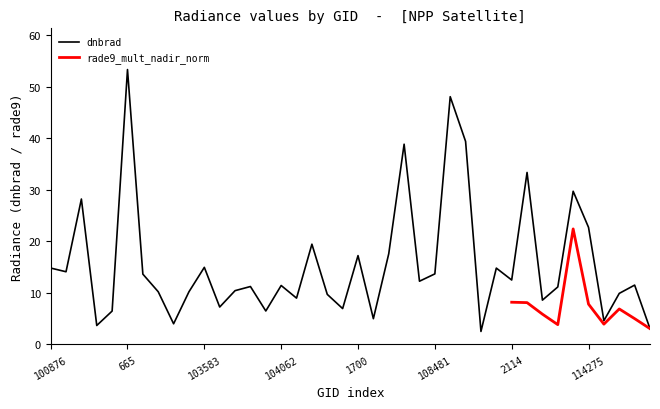

What is the ratio of the value at 103227 to the value at 114275?

0.2